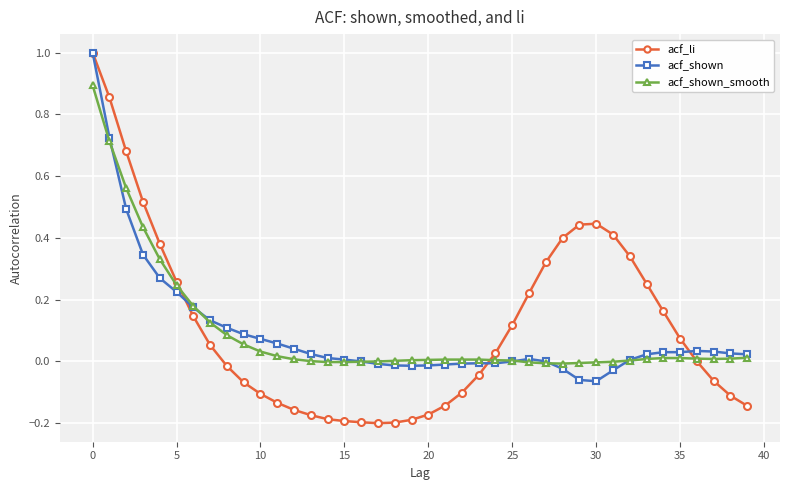

Which series has the widest spread of values?

acf_li